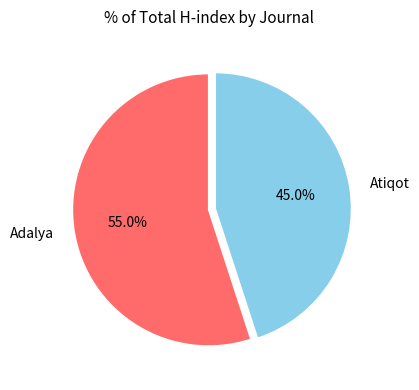

To the nearest percent, what is the difference between the Adalya and Atiqot slice percentages?

10%